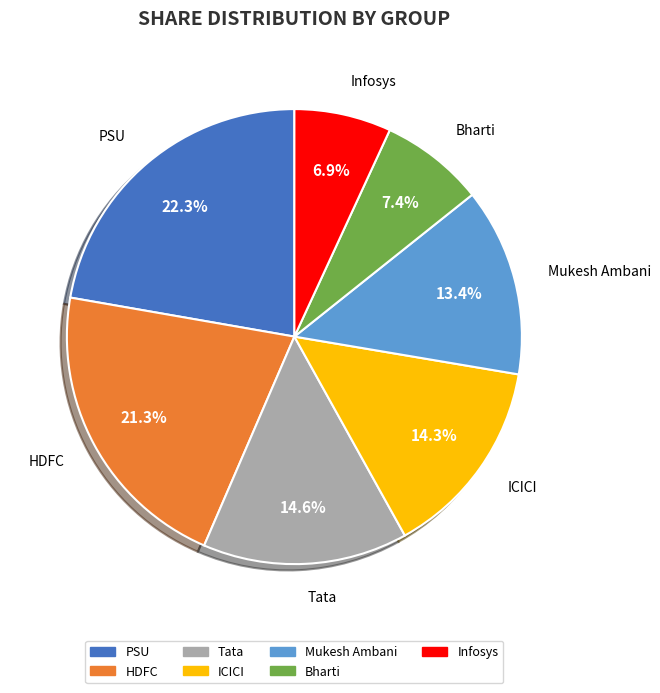

Is PSU the majority of the pie?

No